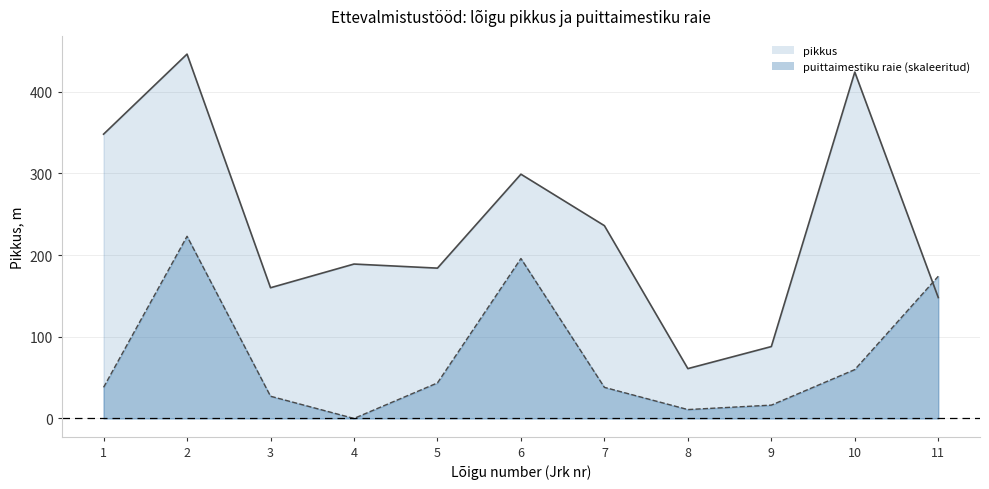

Read the puittaimestiku_raie value at 2.

223.0